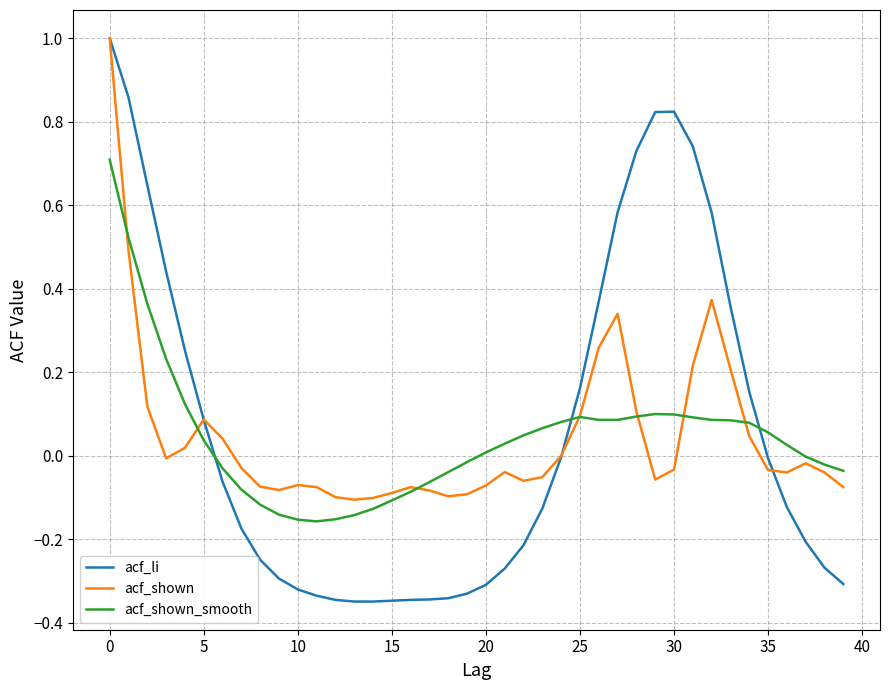

True or false: acf_shown and acf_shown_smooth cross at least once.

True